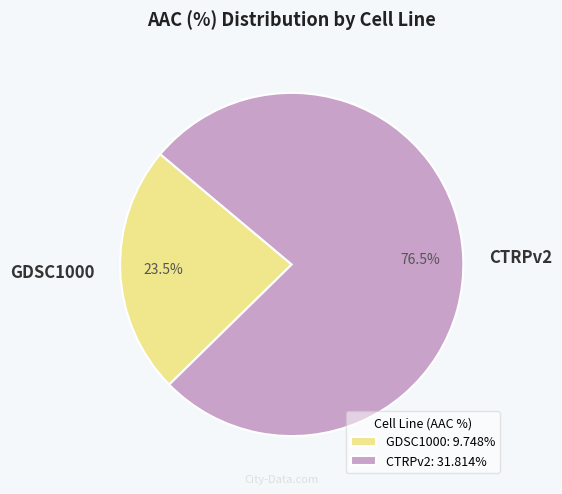

What is the smallest slice in the pie chart?

GDSC1000